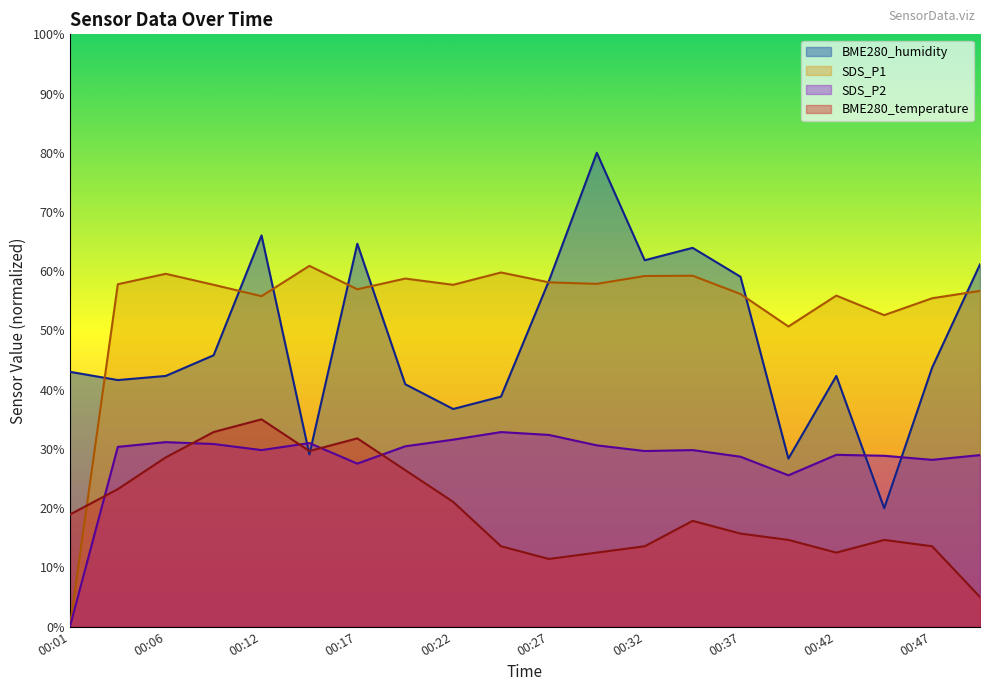

What is the approximate value of BME280_temperature at 00:40?

14.6